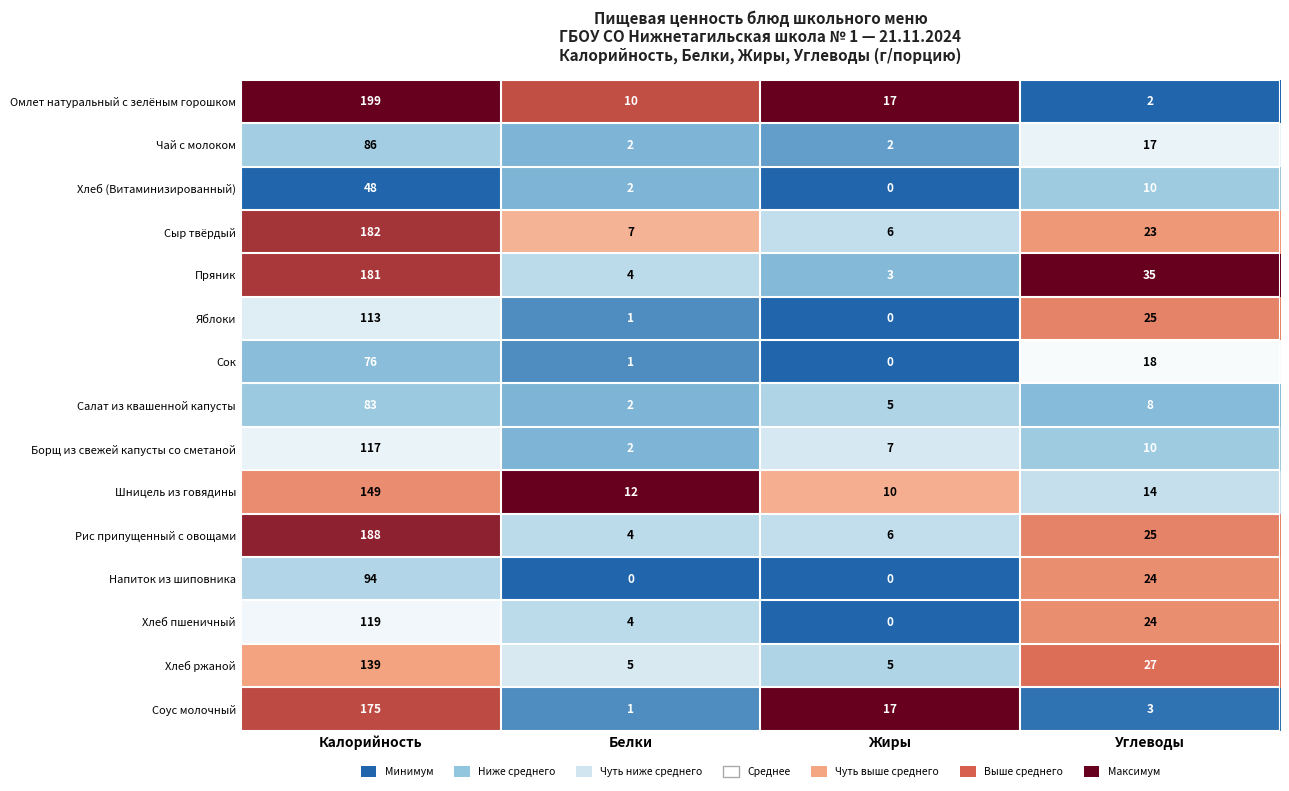

Which series has the largest total across all categories?

Омлет натуральный с зелёным горошком